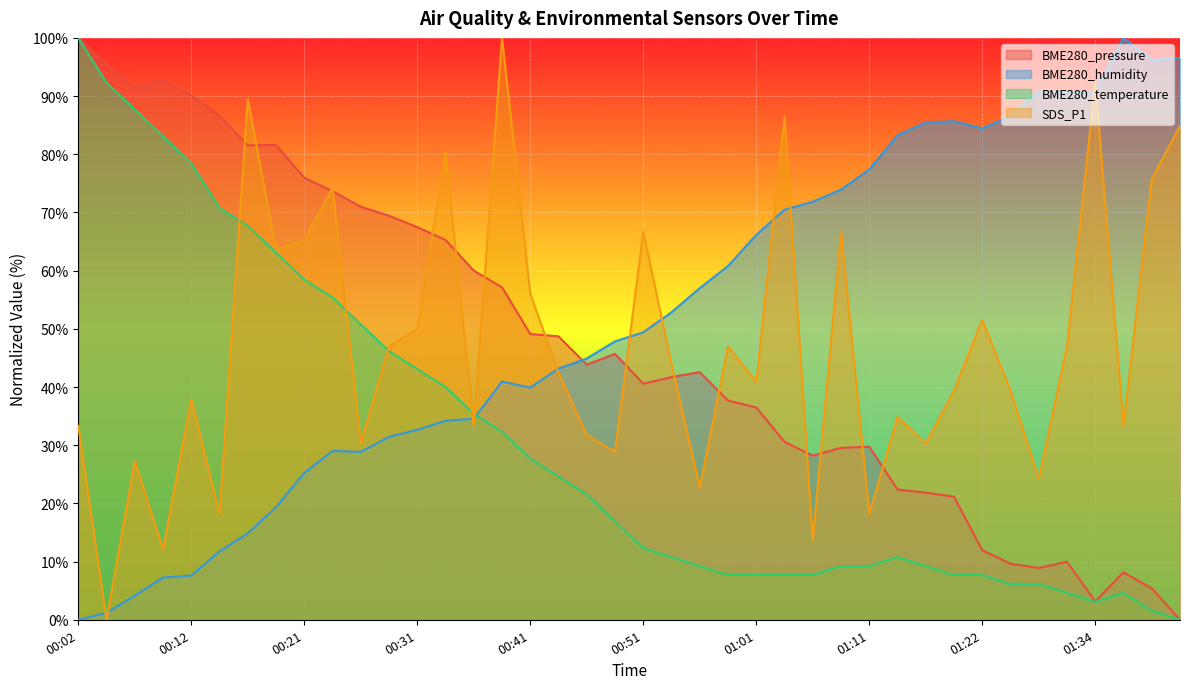

Is the value of BME280_humidity at 00:04 greater than the value of SDS_P1 at 00:39?

No